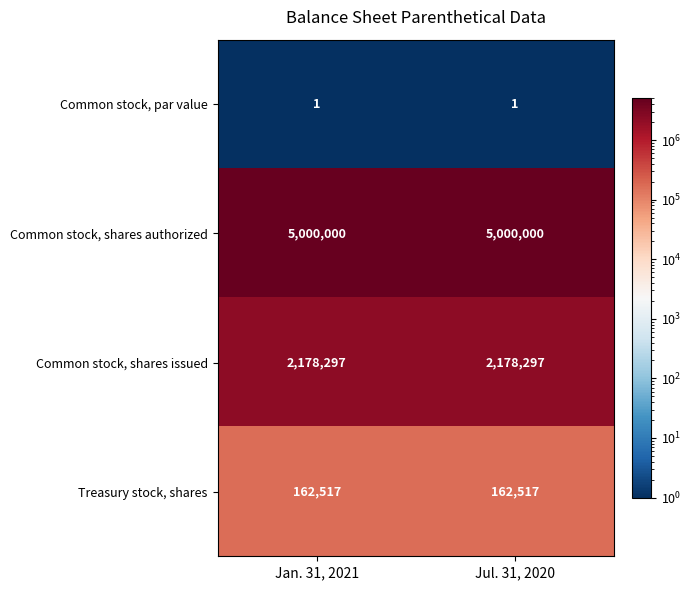

What is the maximum value shown in the chart?

5000000